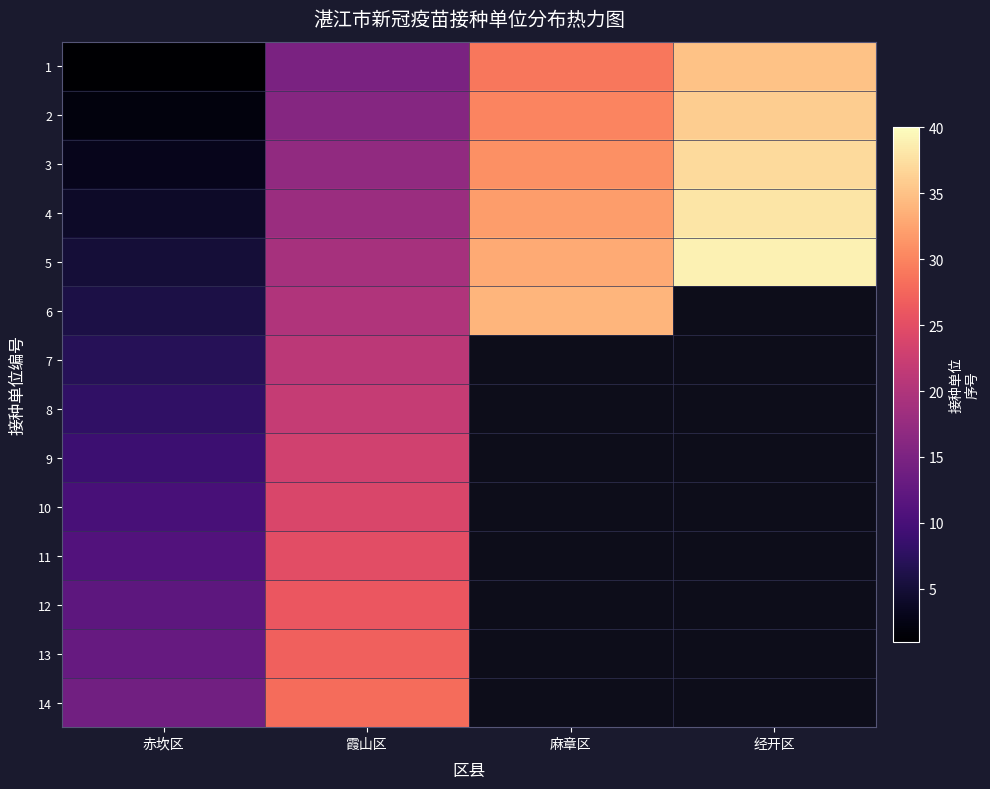

True or false: 9 has a value of 23.0 at 霞山区.

True